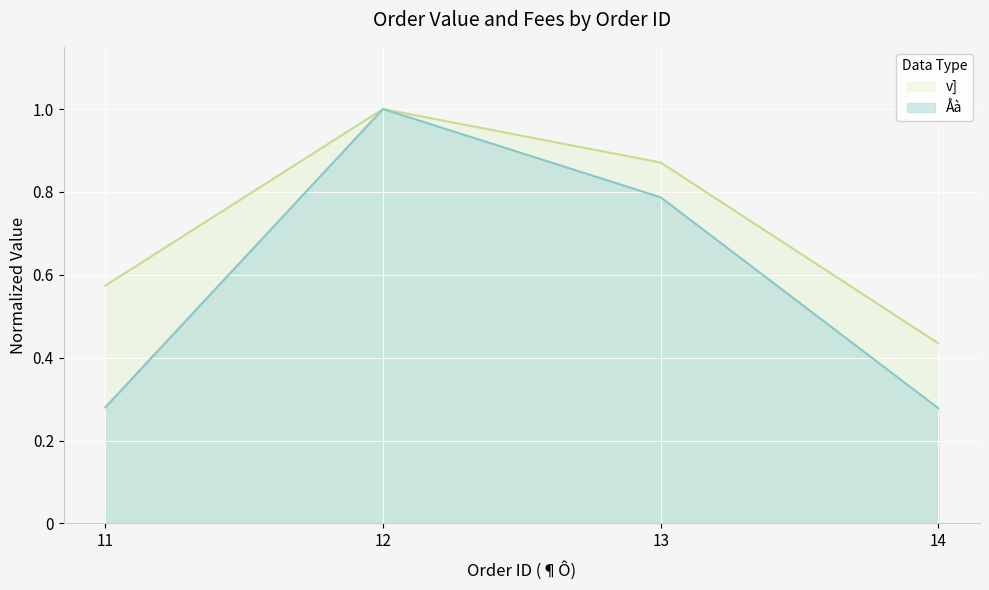

At which category does the chart reach its peak across all series?

12